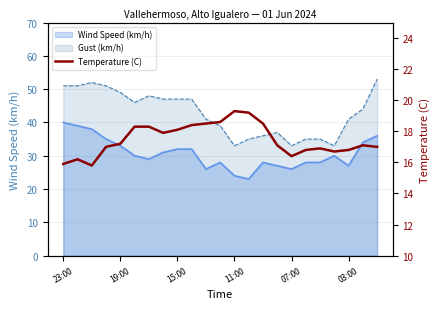

How many points are lower than both their immediate neighbors (excluding endpoints)?

4